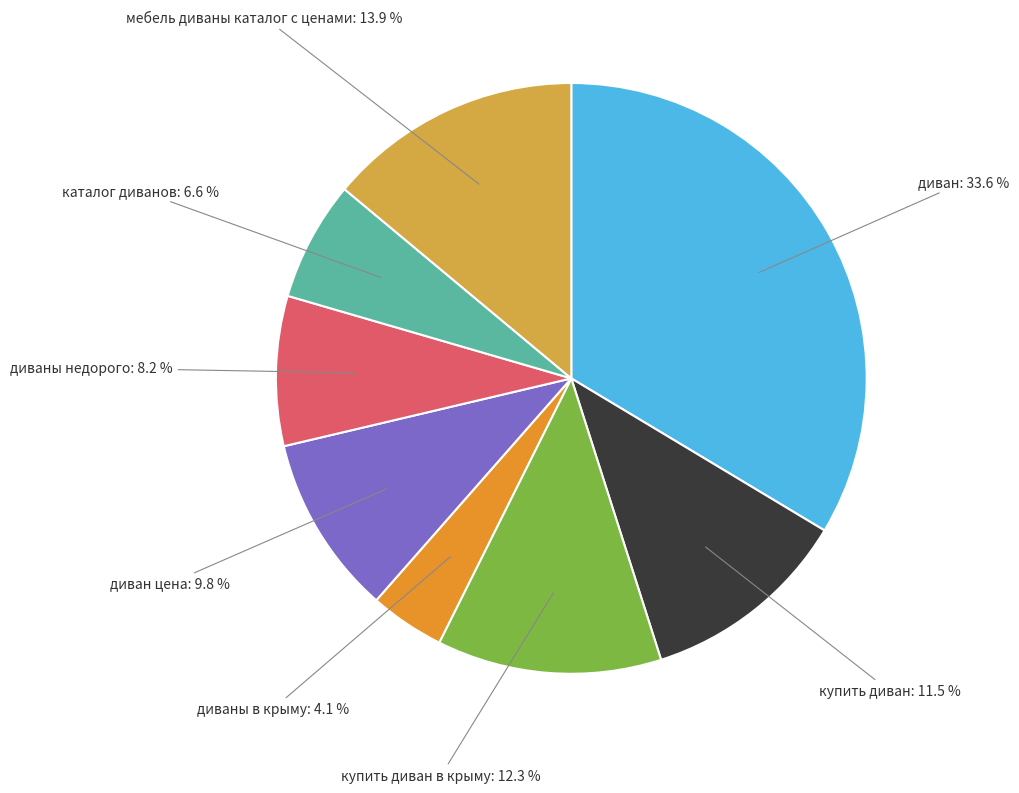

Rank the categories by value from lowest to highest.

диваны в крыму: 4.1 %, каталог диванов: 6.6 %, диваны недорого: 8.2 %, диван цена: 9.8 %, купить диван: 11.5 %, купить диван в крыму: 12.3 %, мебель диваны каталог с ценами: 13.9 %, диван: 33.6 %